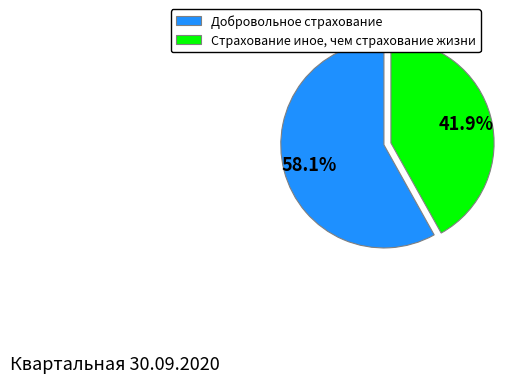

To the nearest percent, what portion does Страхование иное, чем страхование жизни represent?

42%